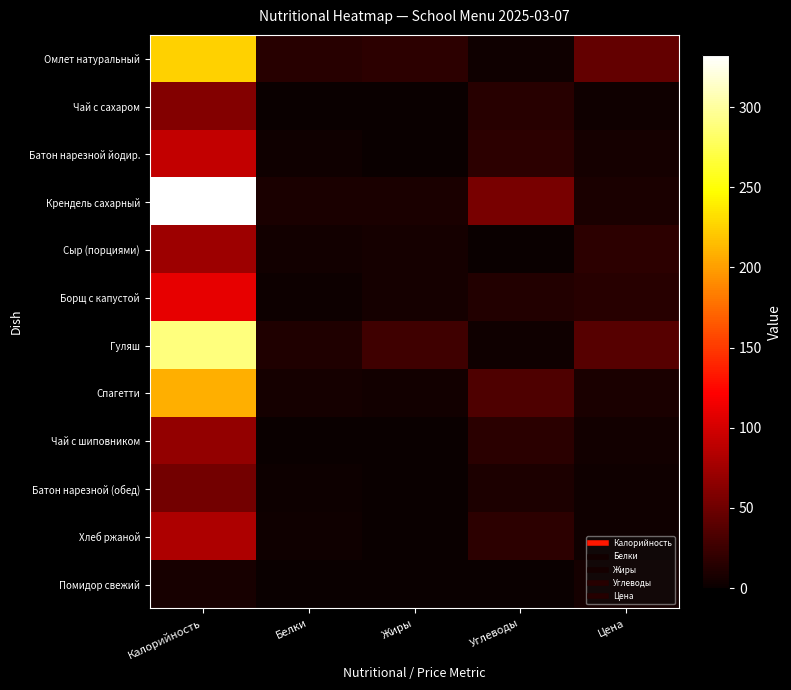

Rank the series at Белки from highest to lowest value.

Омлет натуральный, Гуляш, Крендель сахарный, Спагетти, Сыр (порциями), Хлеб ржаной, Батон нарезной йодир., Борщ с капустой, Батон нарезной (обед), Чай с шиповником, Чай с сахаром, Помидор свежий